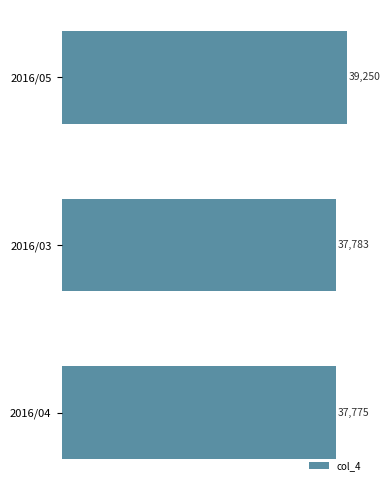

At which label is the value closest to 38512?

2016/03